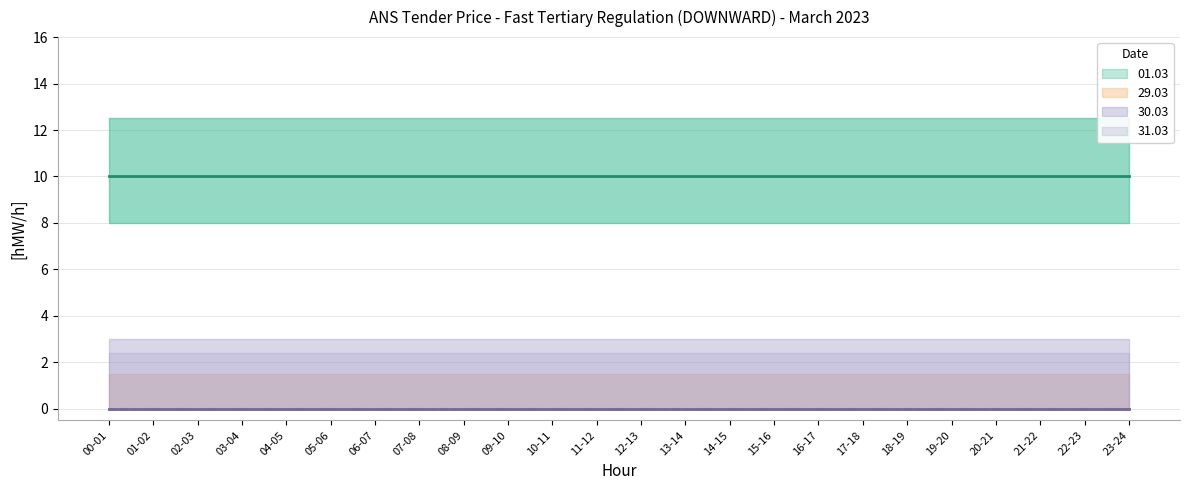

What is the total value across all series at 09-10?

10